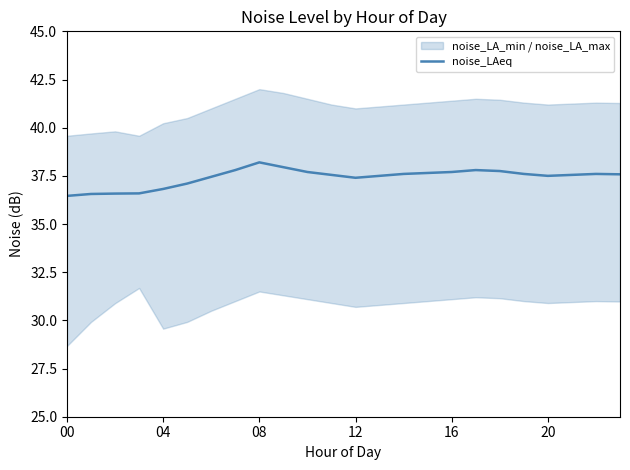

Which label corresponds to the smallest value in the chart?

00